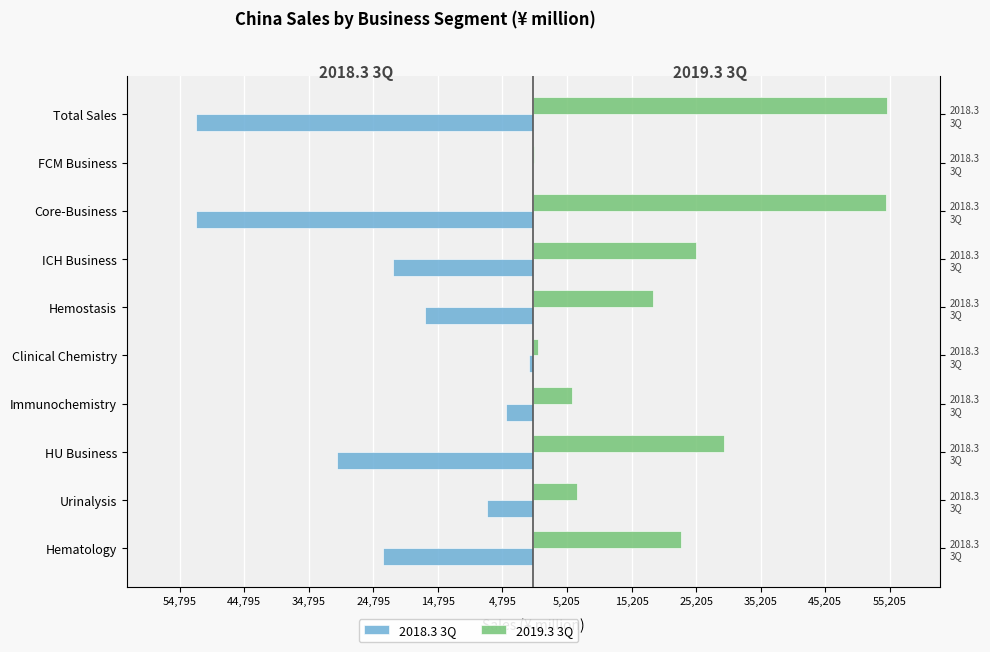

How many values in the 2018.3 3Q series are below -16734?

5